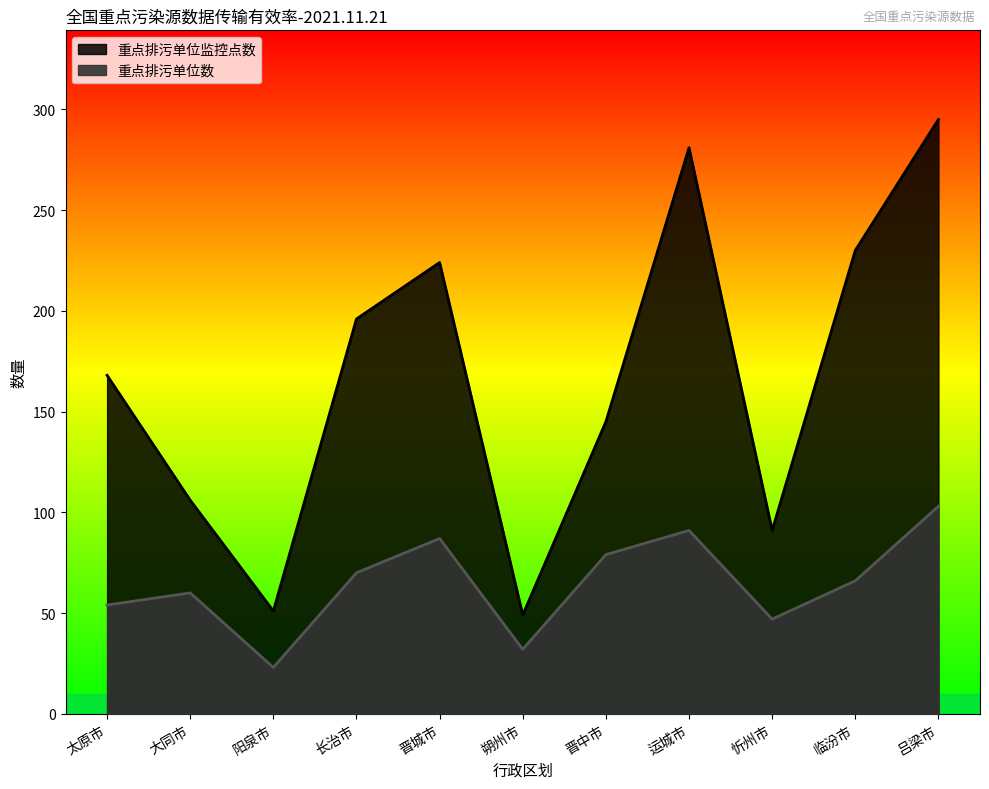

In 重点排污单位数, how many points are lower than both neighbors (excluding endpoints)?

3